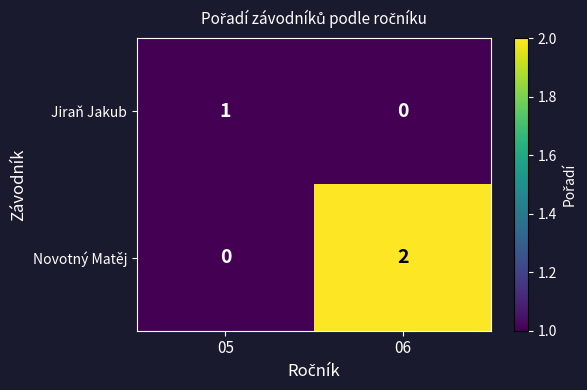

At which label does Novotný Matěj reach its minimum?

05